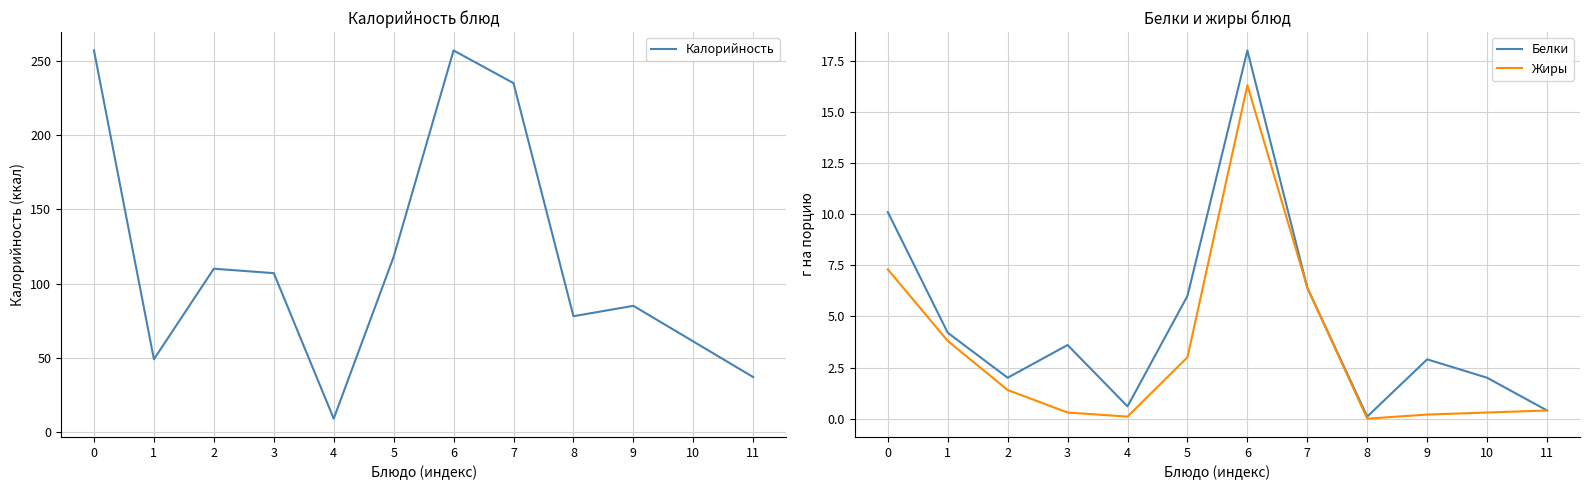

Is the value of Белки at 0 greater than the value of Калорийность at 3?

No